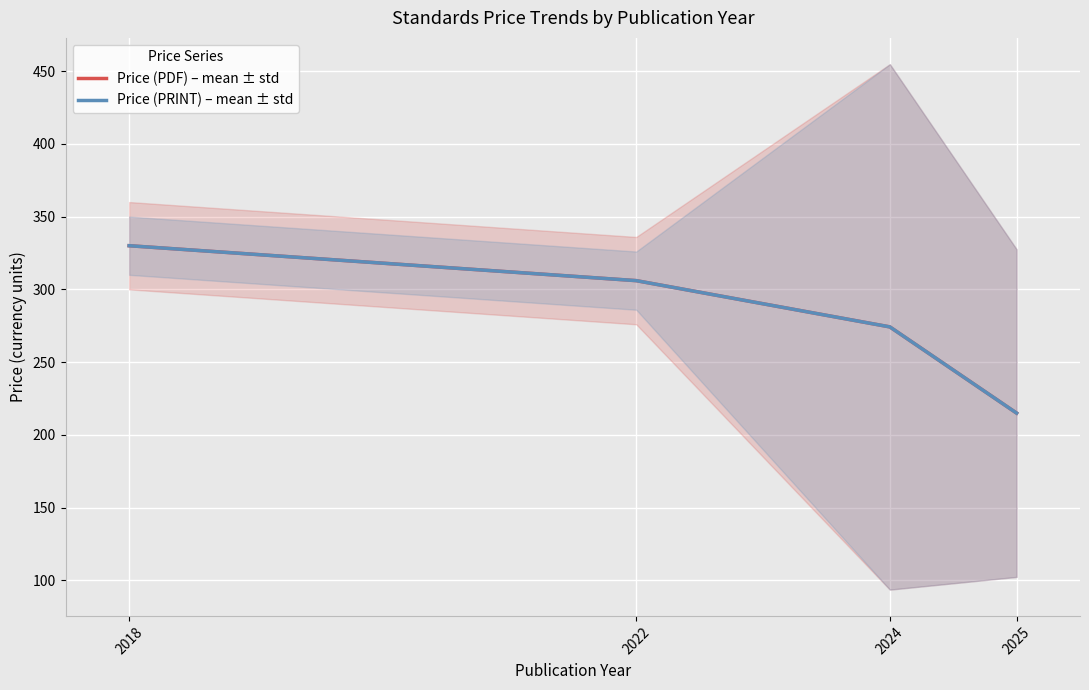

What is the highest value of the Price (PDF) – mean ± std series?

330.0